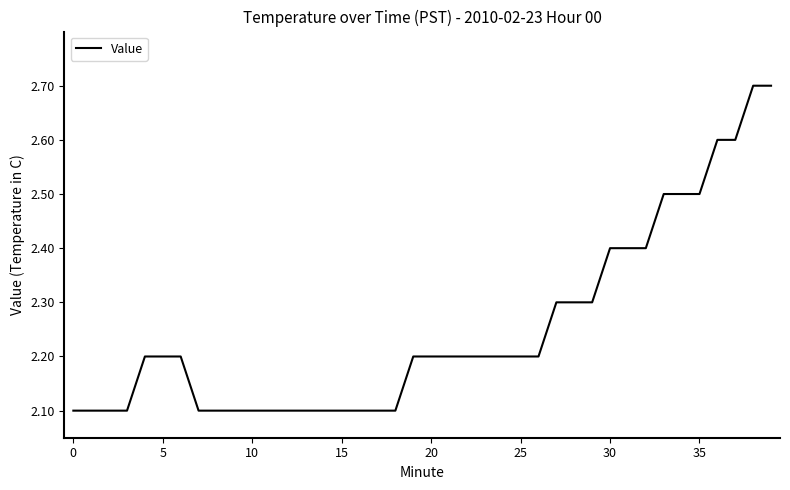

What is the difference between the maximum and minimum values?

0.6